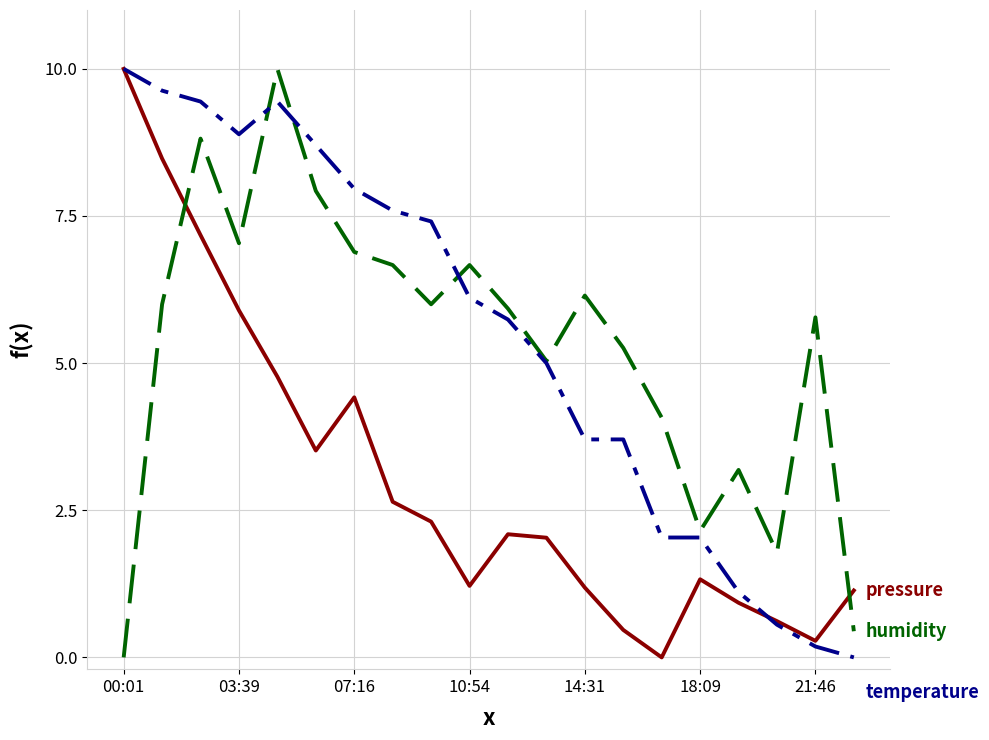

Reading right to left, transcribe all the data shown in this chart.

pressure: 1.1	0.3	0.6	0.9	1.3	0.0	0.5	1.2	2.0	2.1	1.2	2.3	2.6	4.4	3.5	4.8	5.9	7.2	8.5	10.0
humidity: 0.4	5.8	1.8	3.2	2.1	4.1	5.3	6.1	5.0	5.9	6.7	6.0	6.7	6.9	7.9	10.0	7.0	8.8	6.0	0.0
temperature: 0.0	0.2	0.6	1.1	2.0	2.0	3.7	3.7	5.0	5.7	6.1	7.4	7.6	8.0	8.7	9.4	8.9	9.4	9.6	10.0